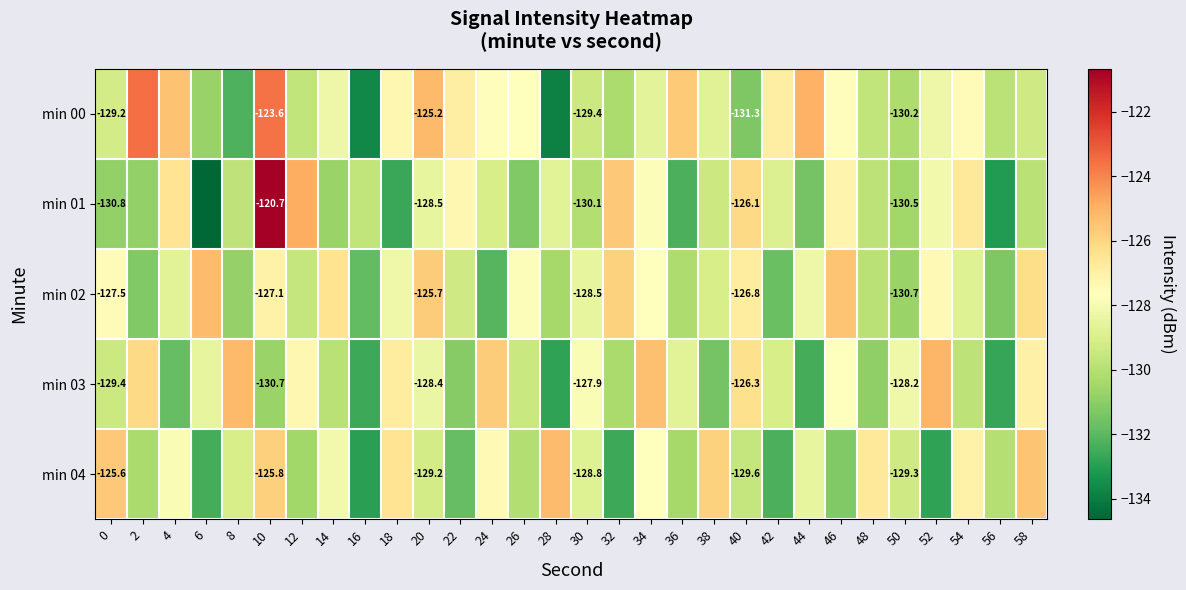

Where is min 01 nearest to the value -127?

46